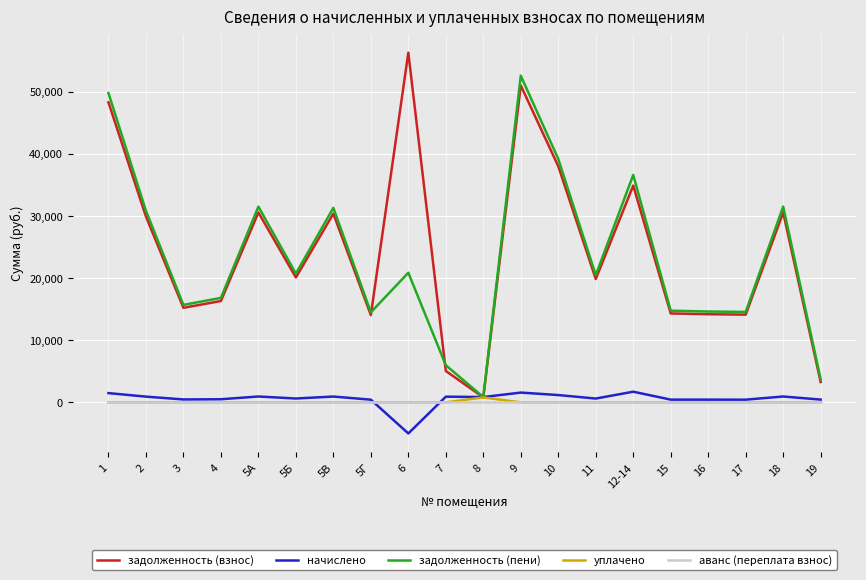

What is the difference between the начислено values at 18 and 9?

631.4